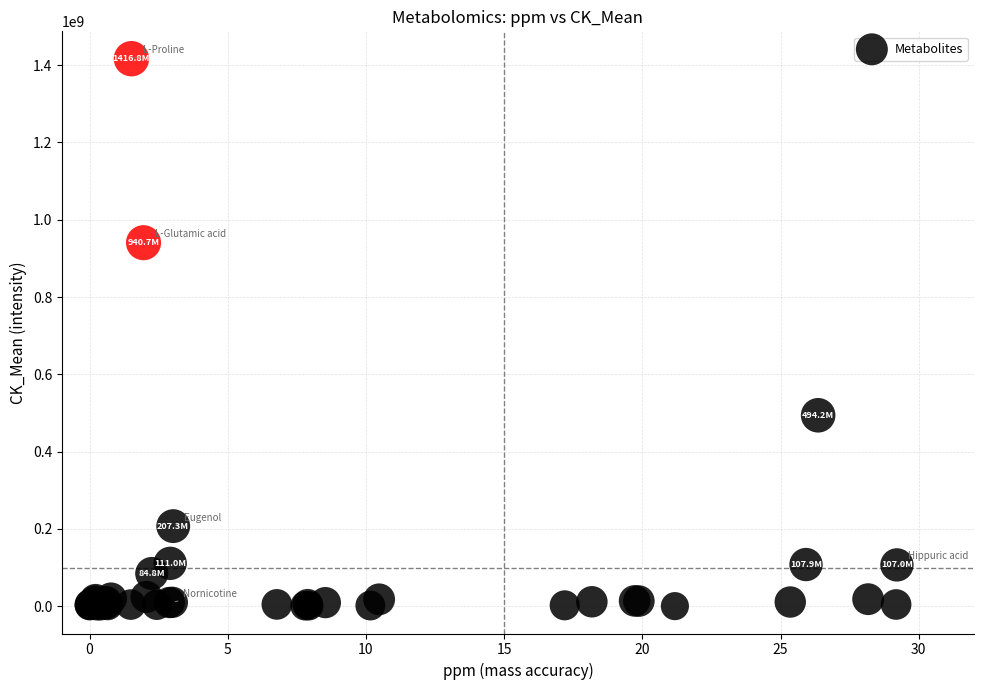

What Y value in the scatter plot is closest to 708562422?

494150060.5